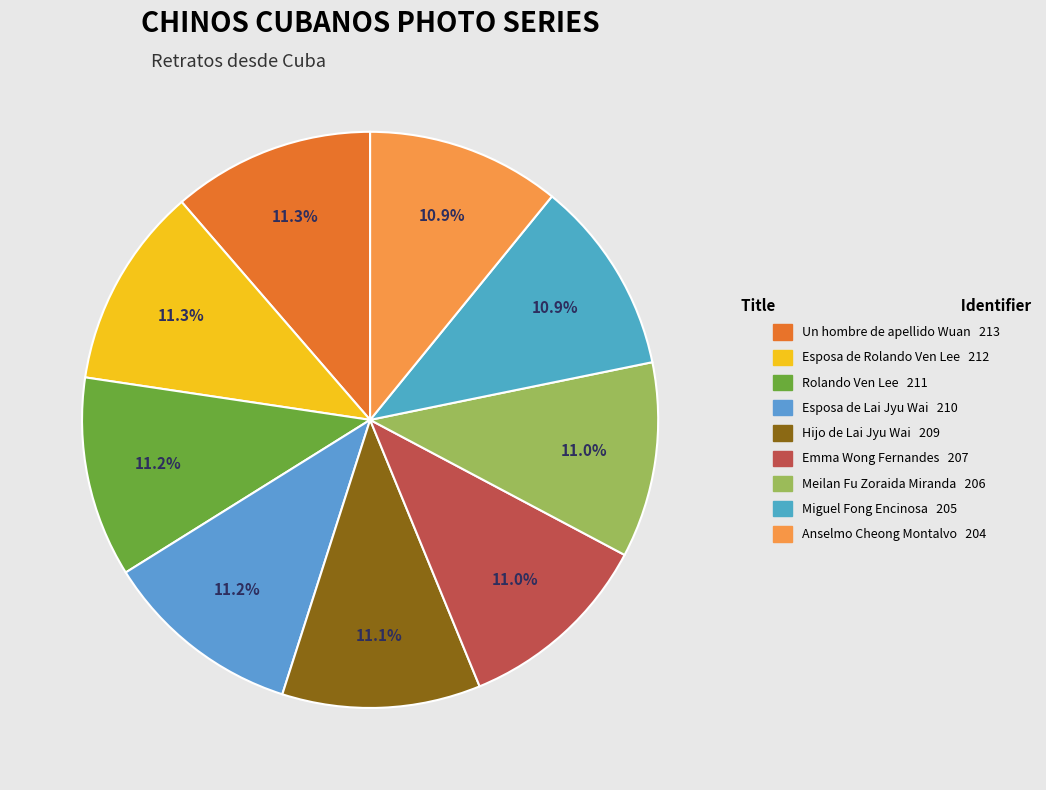

To the nearest percent, what is the combined percentage of Anselmo Cheong Montalvo and Rolando Ven Lee?

22%